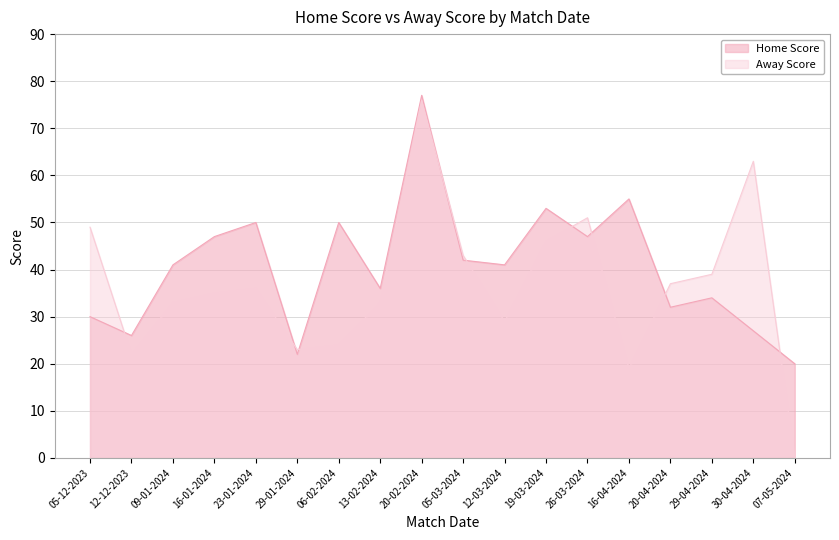

What position from the left is 12-12-2023?

2